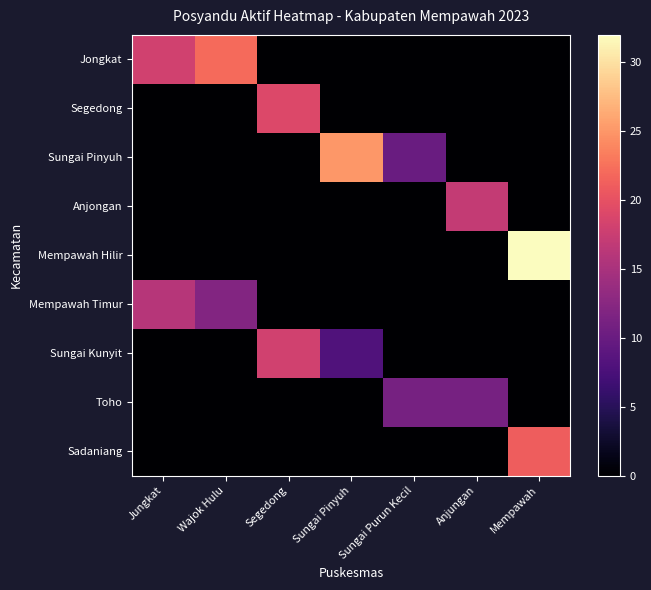

Reading left to right, extract all data points from this chart.

Jongkat: Jungkat=18	Wajok Hulu=22	Segedong=0	Sungai Pinyuh=0	Sungai Purun Kecil=0	Anjungan=0	Mempawah=0
Segedong: Jungkat=0	Wajok Hulu=0	Segedong=19	Sungai Pinyuh=0	Sungai Purun Kecil=0	Anjungan=0	Mempawah=0
Sungai Pinyuh: Jungkat=0	Wajok Hulu=0	Segedong=0	Sungai Pinyuh=25	Sungai Purun Kecil=10	Anjungan=0	Mempawah=0
Anjongan: Jungkat=0	Wajok Hulu=0	Segedong=0	Sungai Pinyuh=0	Sungai Purun Kecil=0	Anjungan=17	Mempawah=0
Mempawah Hilir: Jungkat=0	Wajok Hulu=0	Segedong=0	Sungai Pinyuh=0	Sungai Purun Kecil=0	Anjungan=0	Mempawah=32
Mempawah Timur: Jungkat=16	Wajok Hulu=12	Segedong=0	Sungai Pinyuh=0	Sungai Purun Kecil=0	Anjungan=0	Mempawah=0
Sungai Kunyit: Jungkat=0	Wajok Hulu=0	Segedong=18	Sungai Pinyuh=8	Sungai Purun Kecil=0	Anjungan=0	Mempawah=0
Toho: Jungkat=0	Wajok Hulu=0	Segedong=0	Sungai Pinyuh=0	Sungai Purun Kecil=11	Anjungan=11	Mempawah=0
Sadaniang: Jungkat=0	Wajok Hulu=0	Segedong=0	Sungai Pinyuh=0	Sungai Purun Kecil=0	Anjungan=0	Mempawah=21